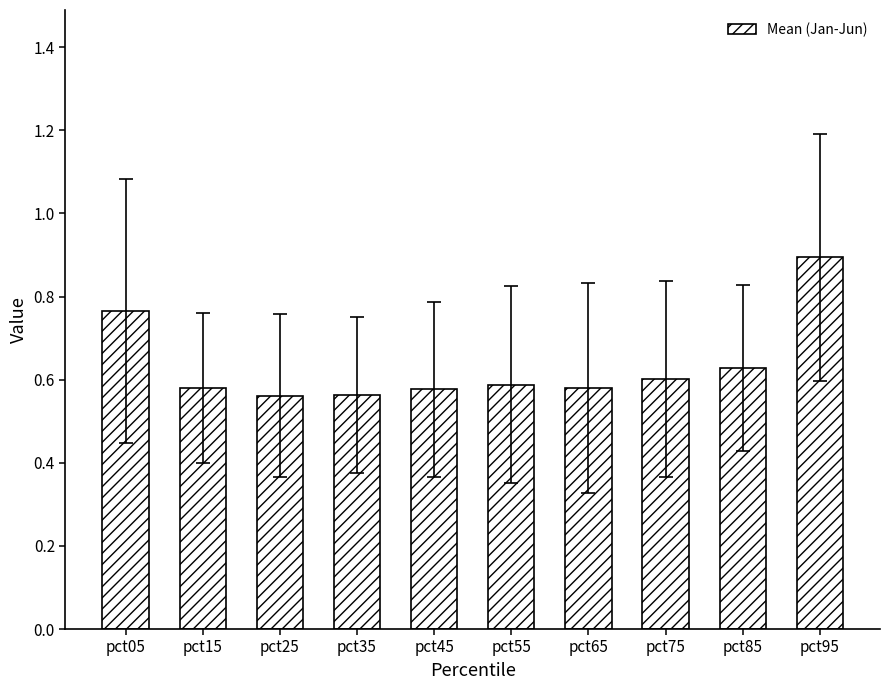

Which category has the highest value across all series?

pct95